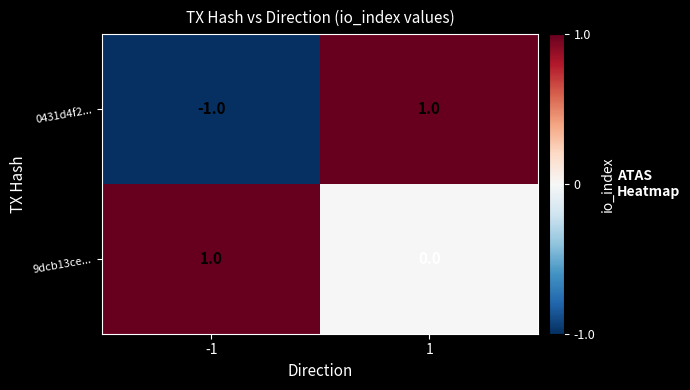

True or false: 0431d4f2... has a value of -1 at -1.

True